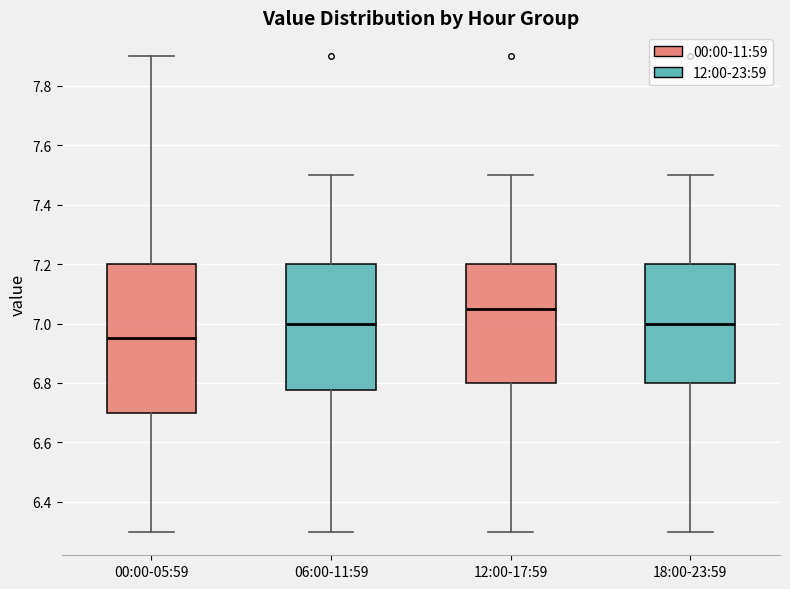

Where is the lower edge of the box for 00:00-05:59 on the y-axis? The values are not printed on the chart, so give them approximately, as read against the axis.

6.70